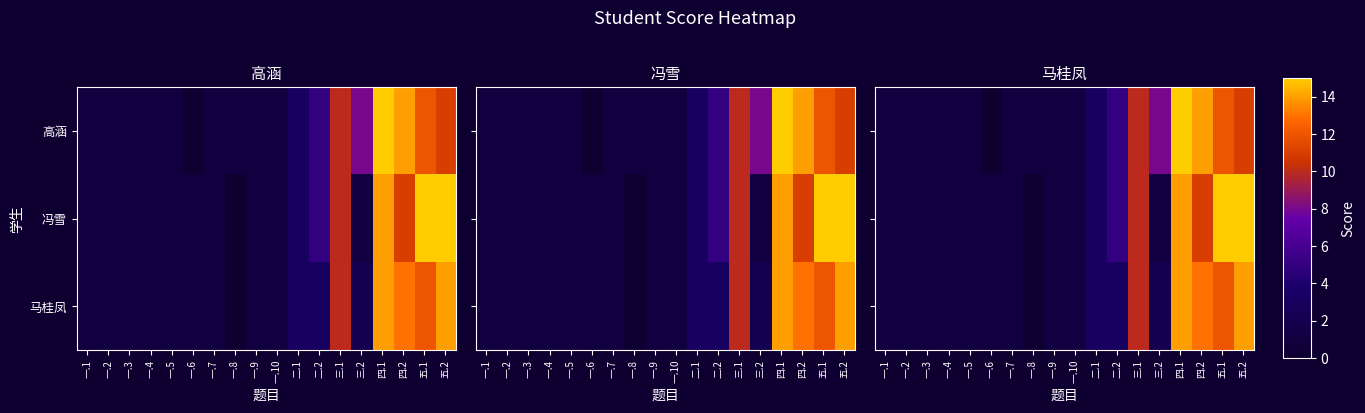

Rank the series by their maximum value, from lowest to highest.

马桂凤, 高涵, 冯雪